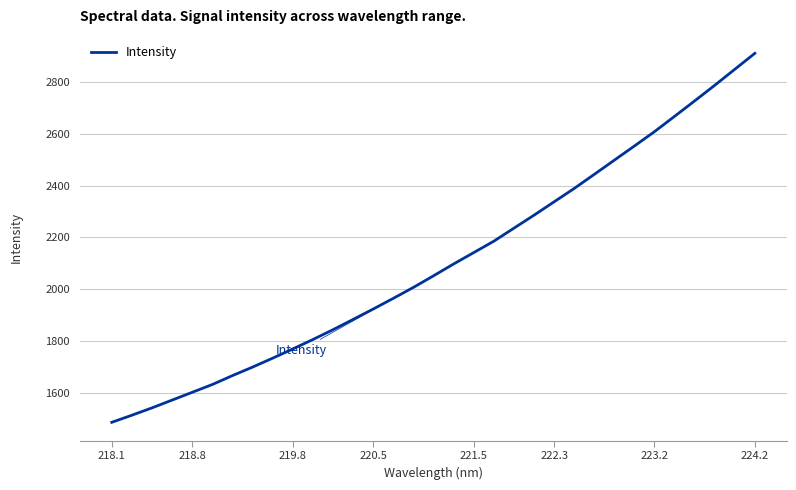

What is the difference between the maximum and minimum values?

1423.9